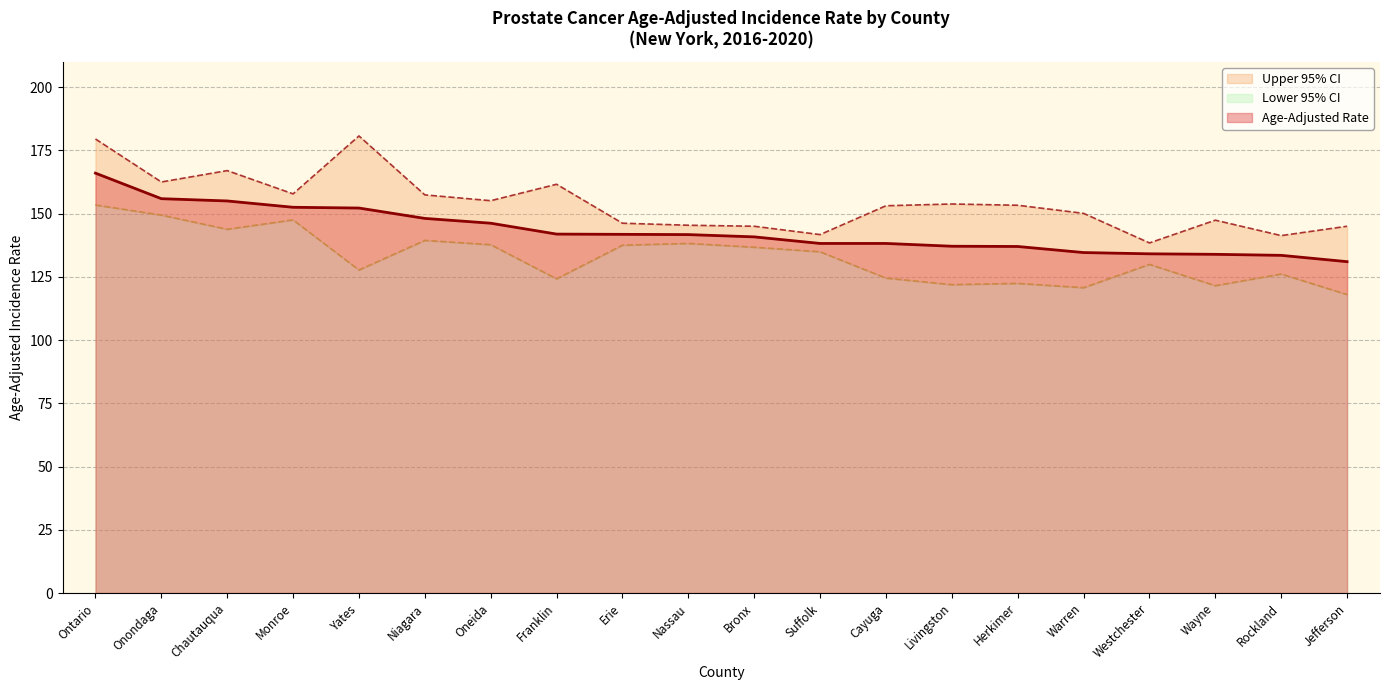

At which category does the chart reach its peak across all series?

Yates